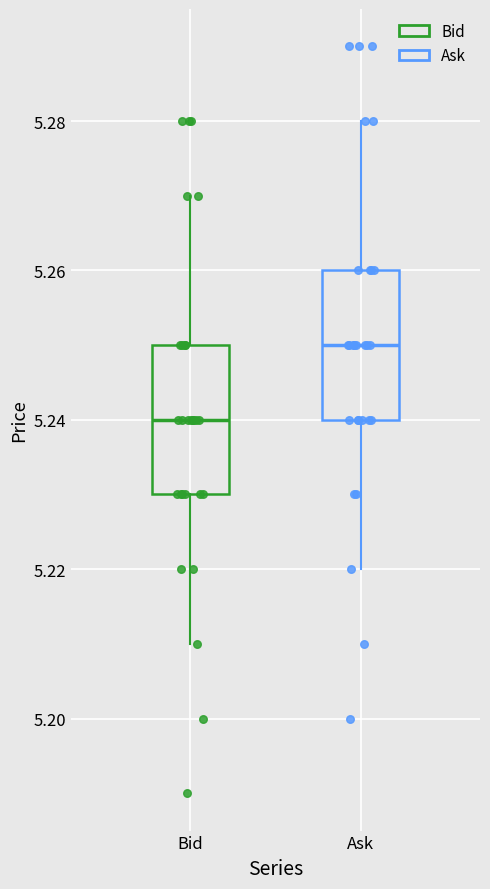

Reading left to right, transcribe this box plot: for each box, give where its median line is, the range the box spans, and where its two whiskers end, as read against the y-axis. The values are not printed on the chart, so give them approximately, as read against the axis.

Bid: median 5.24, box 5.23 to 5.25, whiskers 5.21 to 5.27
Ask: median 5.25, box 5.24 to 5.26, whiskers 5.22 to 5.28